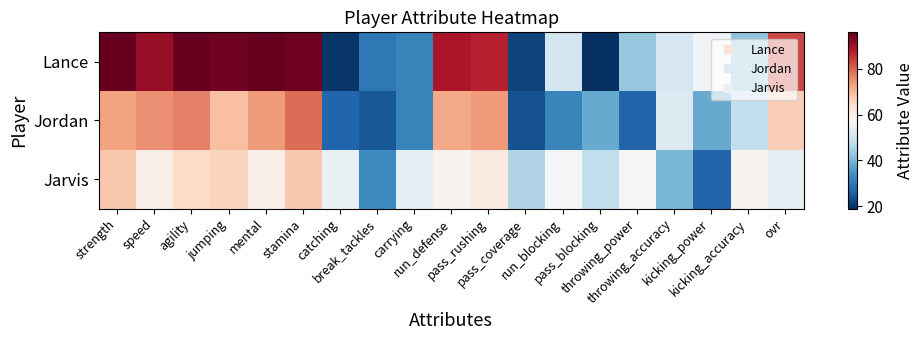

What is the total value across all series at throwing_accuracy?

143